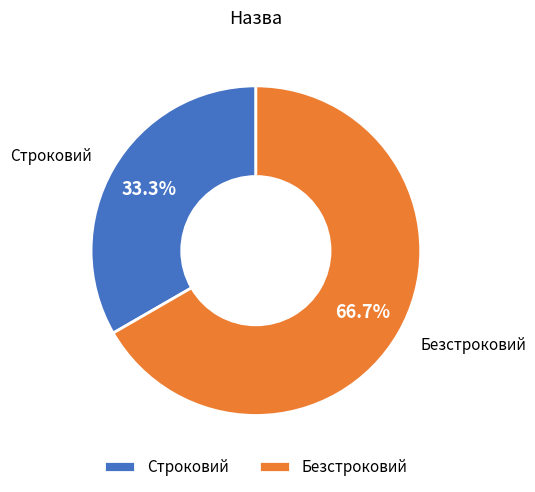

Count the number of slices in the pie.

2